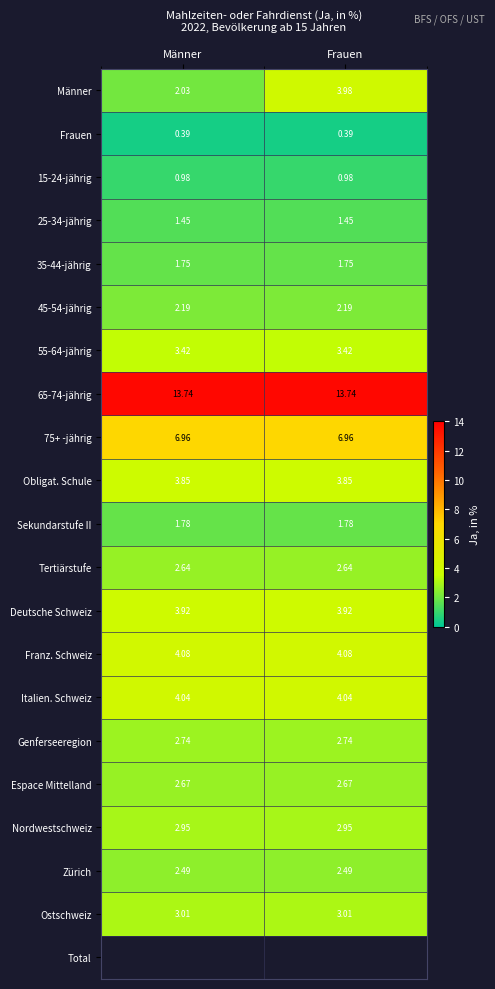

What is the maximum value shown in the chart?

13.7